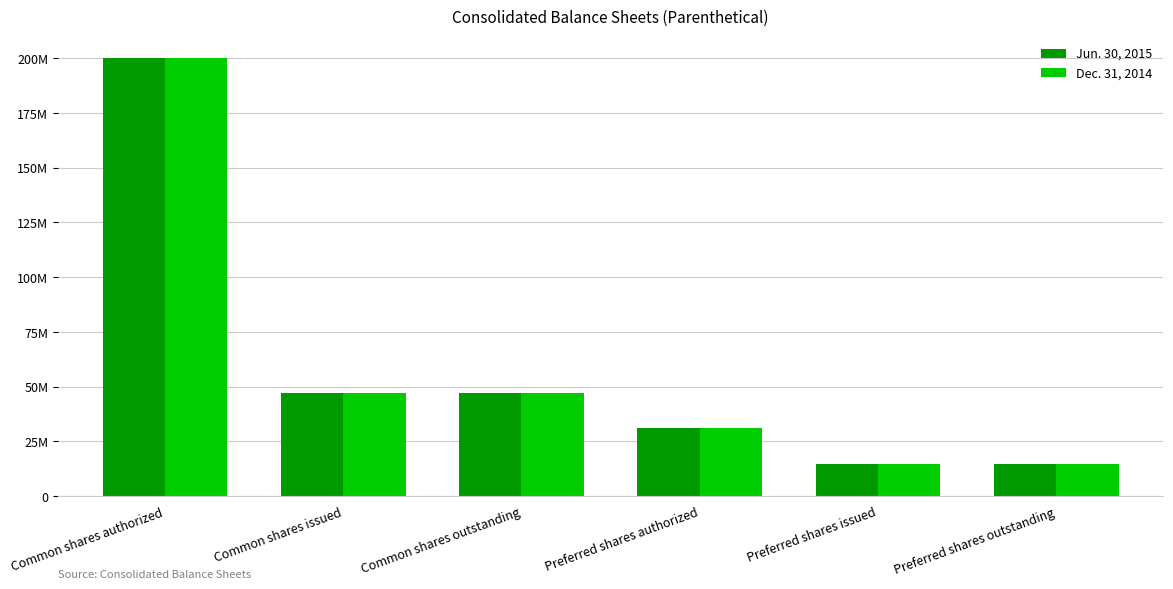

Rank the series by their maximum value, from highest to lowest.

Jun. 30, 2015, Dec. 31, 2014